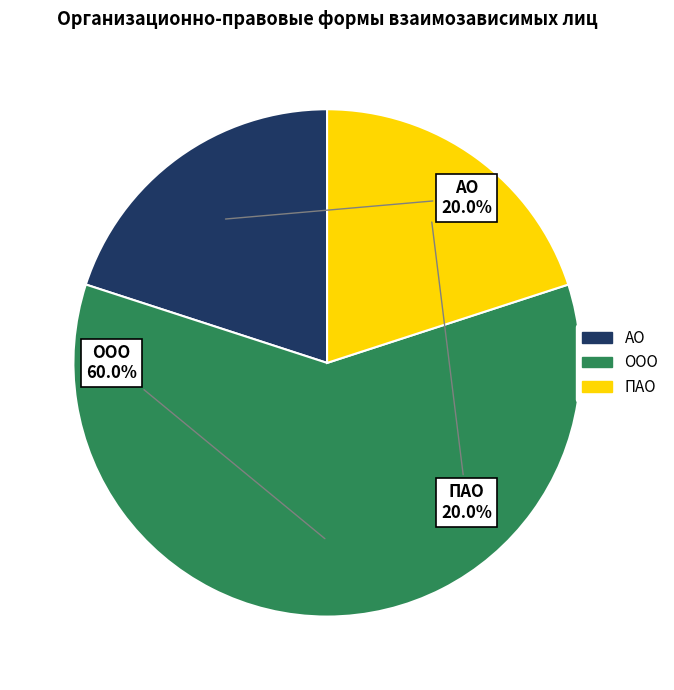

To the nearest percent, what portion does АО represent?

20%